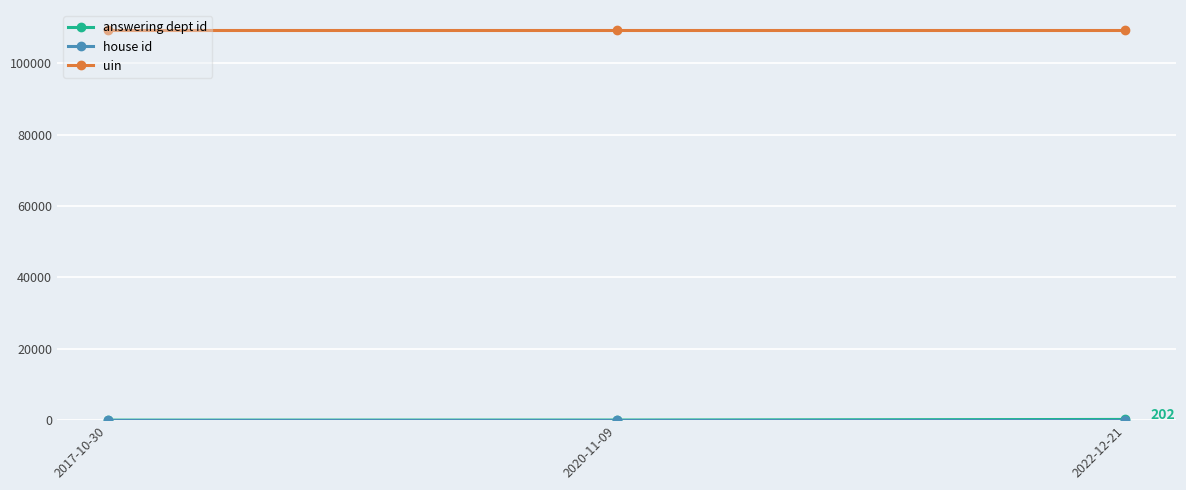

Which series has the largest total across all categories?

uin